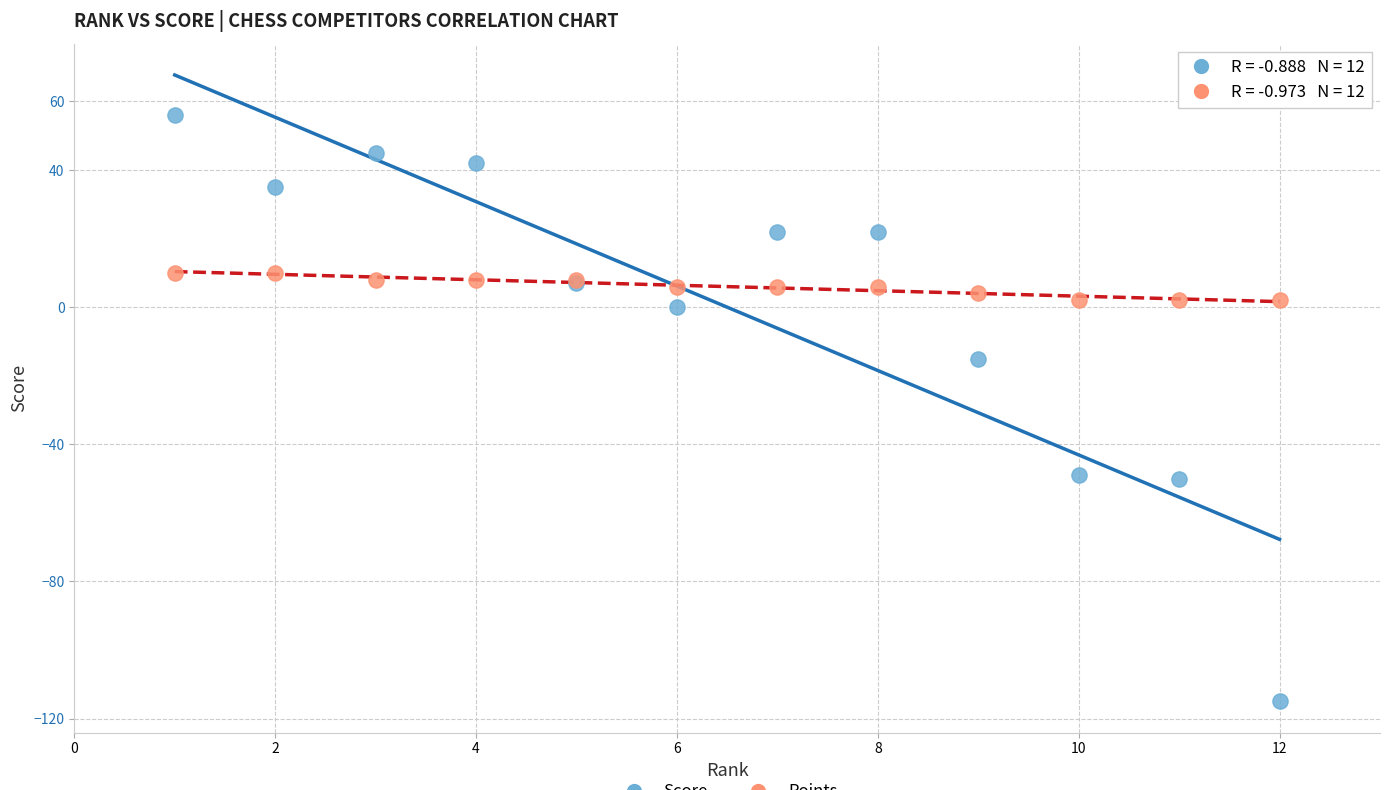

Across all series, what Y value is closest to -29?

-15